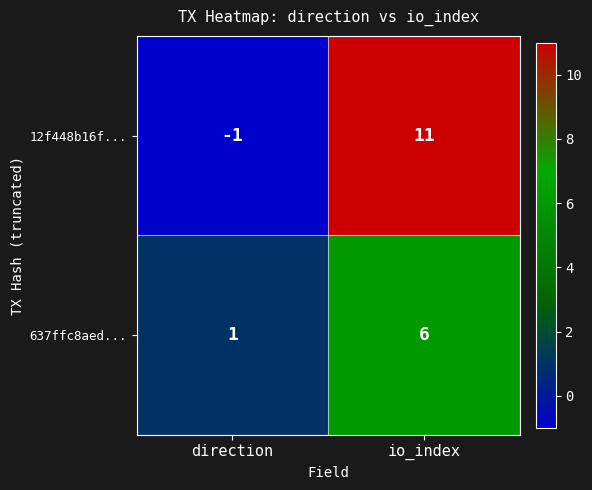

Rank the series by their maximum value, from lowest to highest.

637ffc8aed..., 12f448b16f...